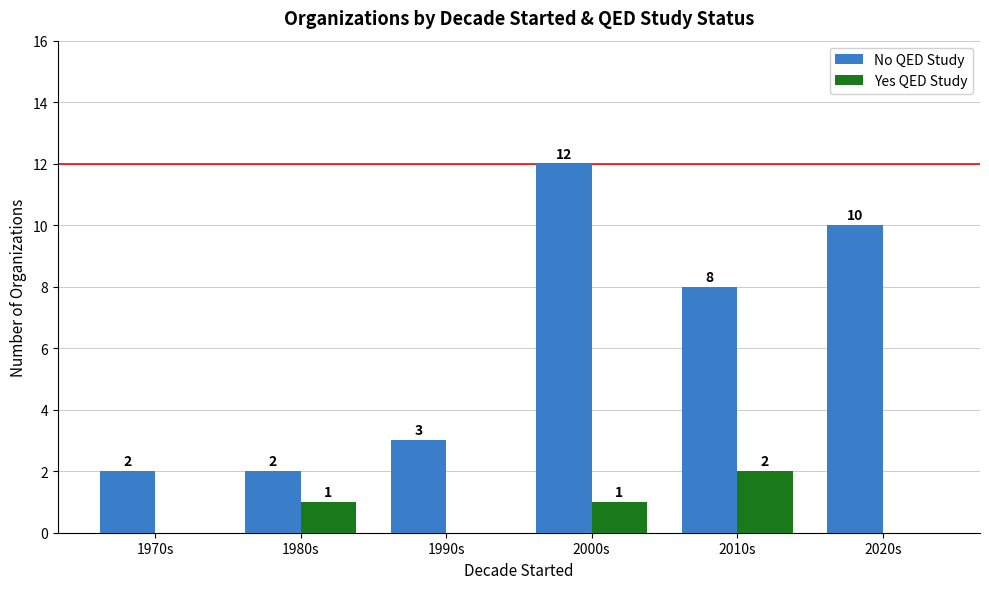

At which label does No QED Study reach its peak?

2000s